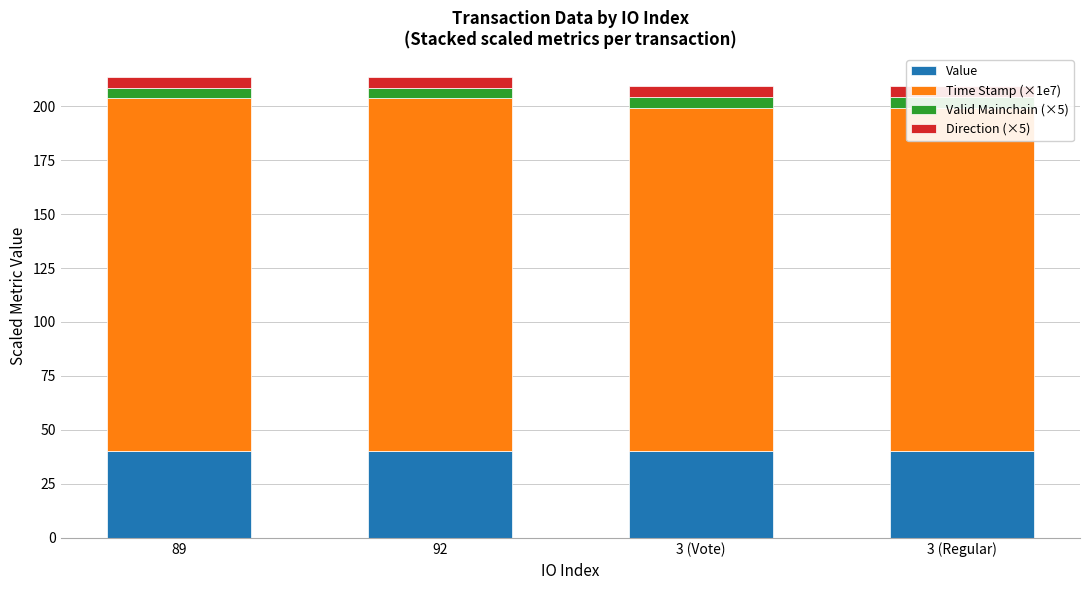

Is the value of Value at 3 (Vote) greater than the value of Valid Mainchain (×5) at 92?

Yes